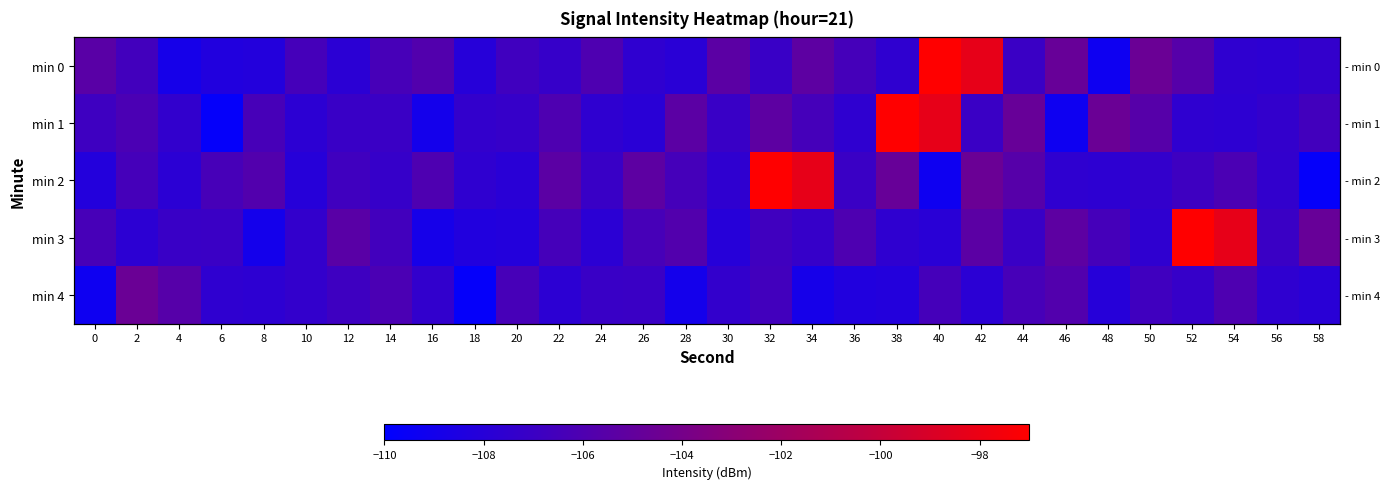

How many data points in min 2 are less than -106?

22